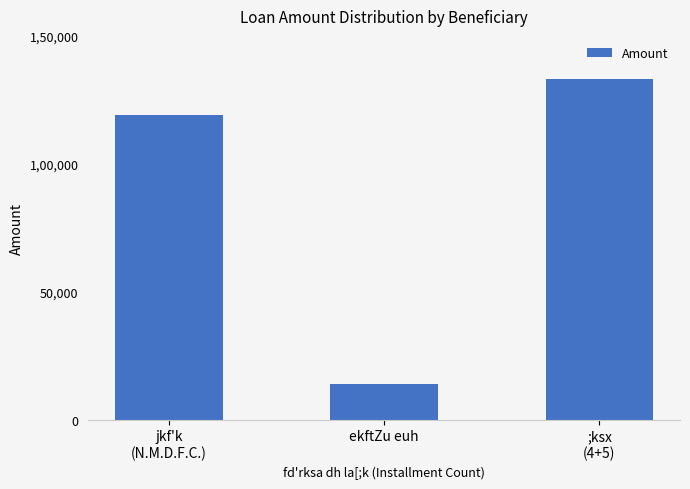

What is the change in value from jkf'k
(N.M.D.F.C.) to ;ksx
(4+5)?

+14000